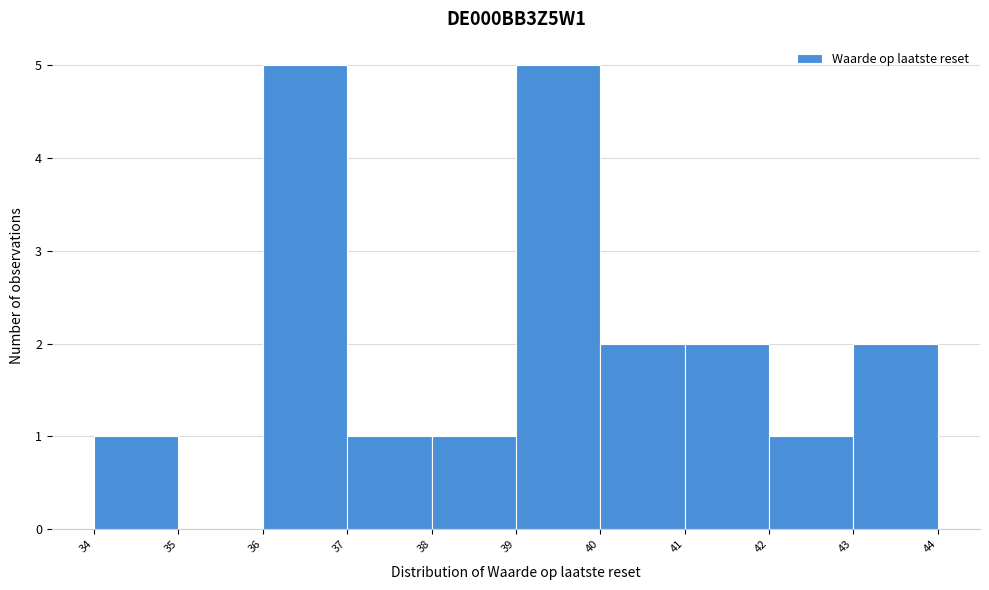

Reading left to right, transcribe this chart: for each bar, give the range it covers on the x-axis and its height. The values are not printed on the chart, so give them approximately, as read against the axis.

34 to 35: 1
35 to 36: 0
36 to 37: 5
37 to 38: 1
38 to 39: 1
39 to 40: 5
40 to 41: 2
41 to 42: 2
42 to 43: 1
43 to 44: 2